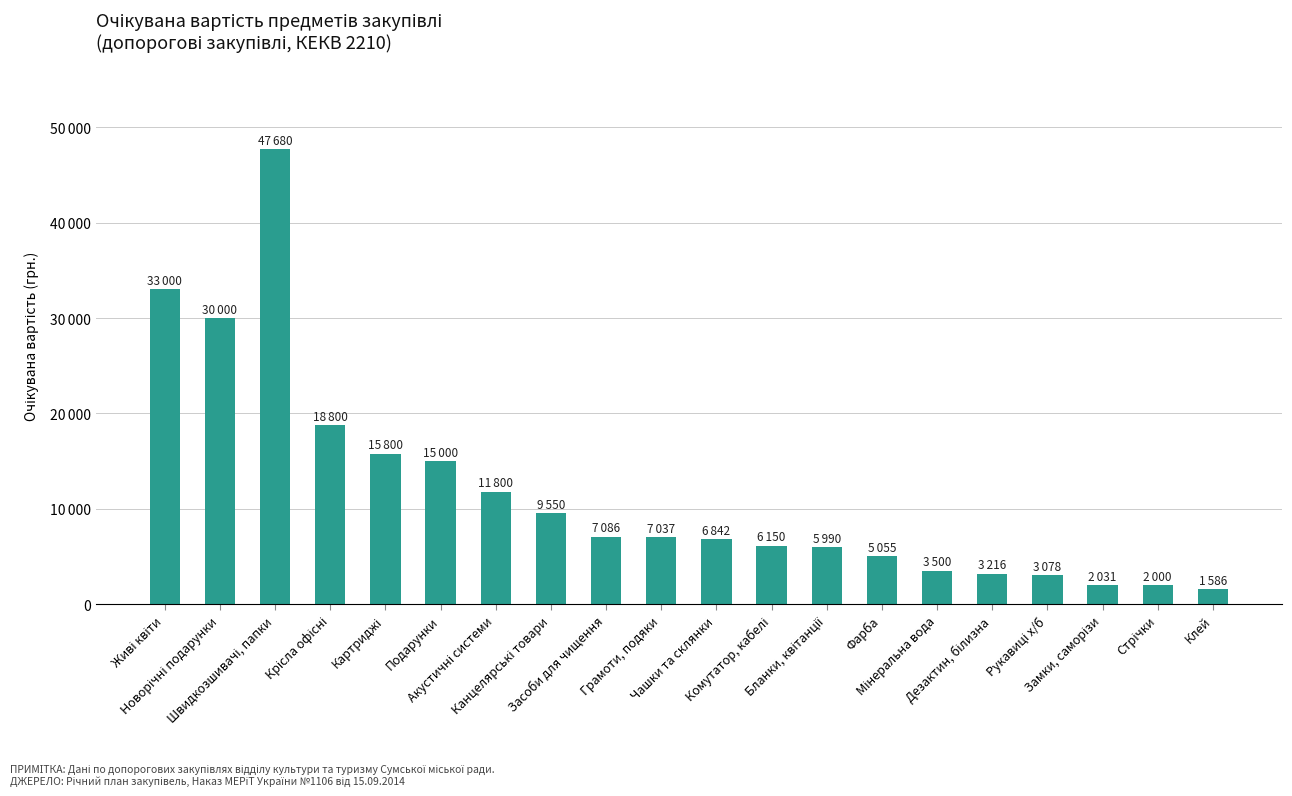

Does the chart contain any negative values?

No